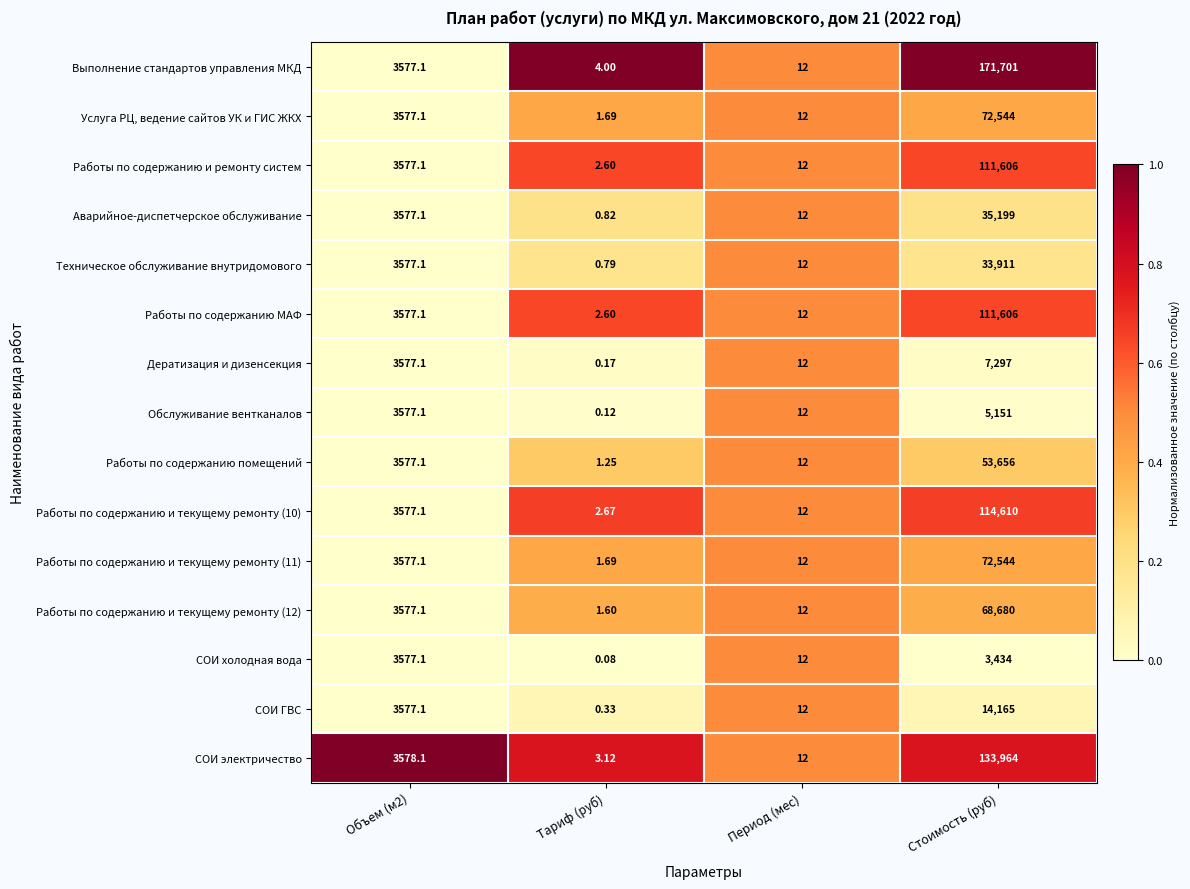

Which series has the largest total across all categories?

Выполнение стандартов управления МКД